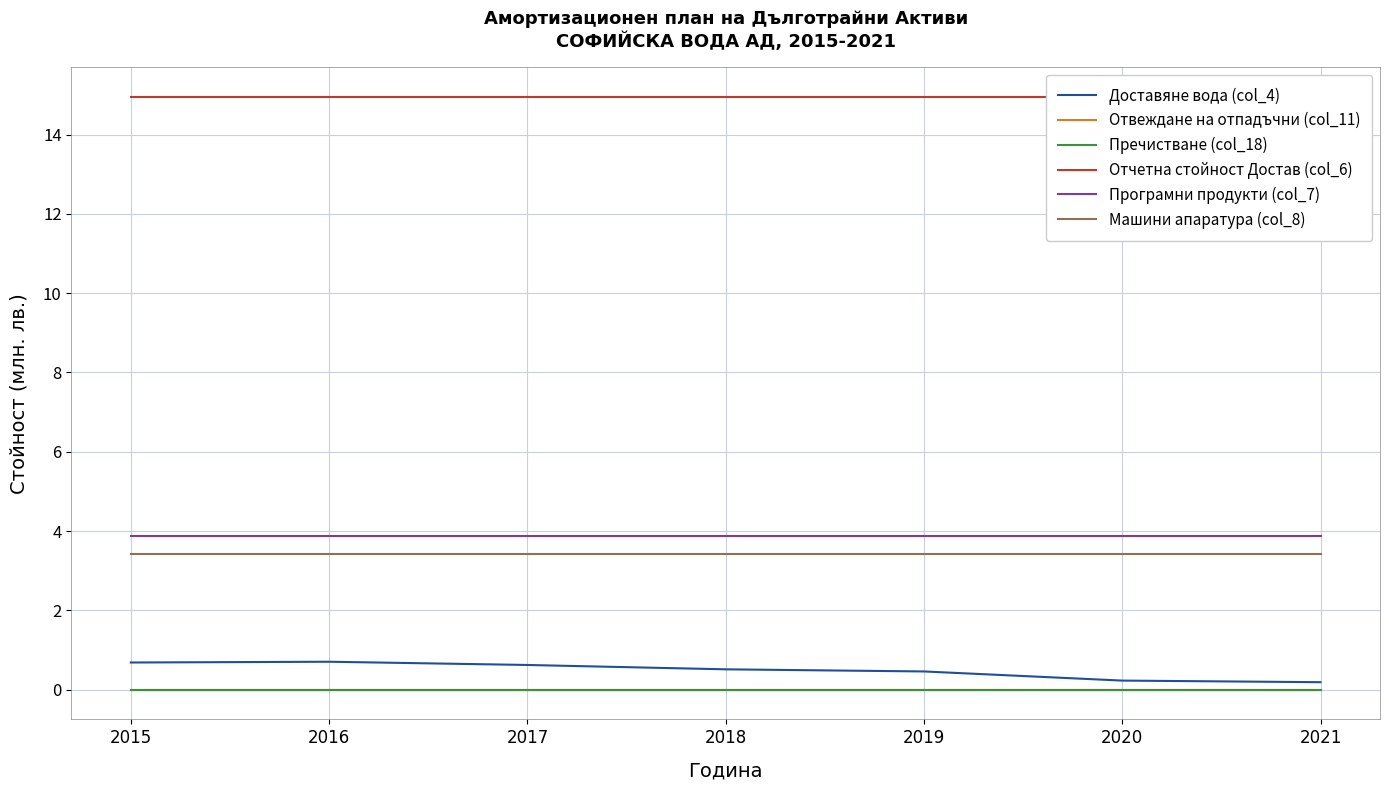

True or false: Пречистване (col_18) and Машини апаратура (col_8) intersect in this chart.

False